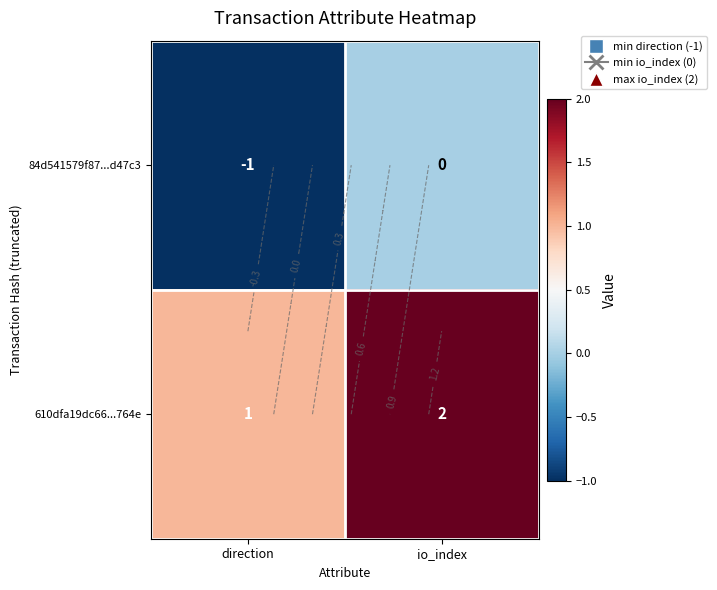

Which series has the largest total across all categories?

610dfa19dc66...764e